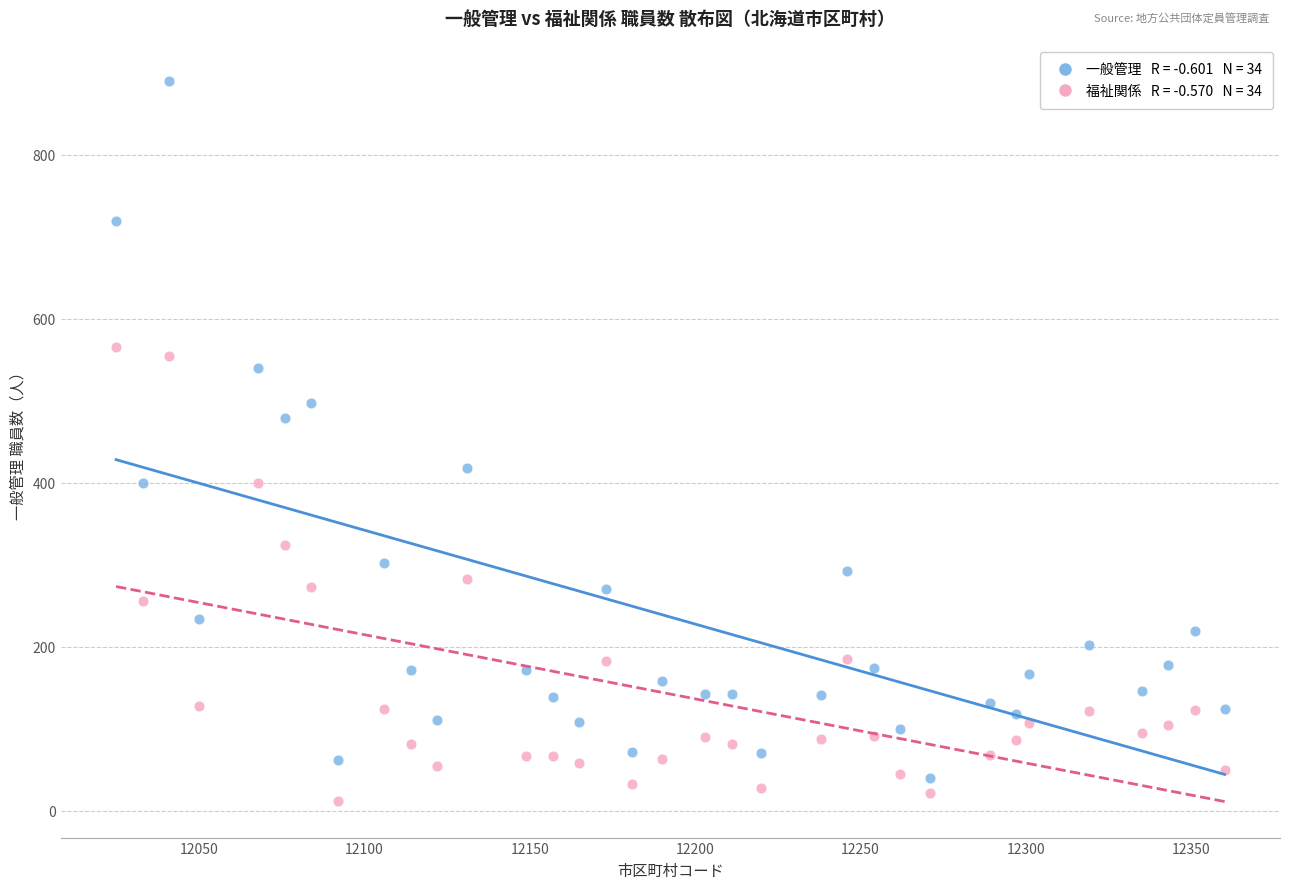

Across all data points, what is the range of X values (max minus min)?

335